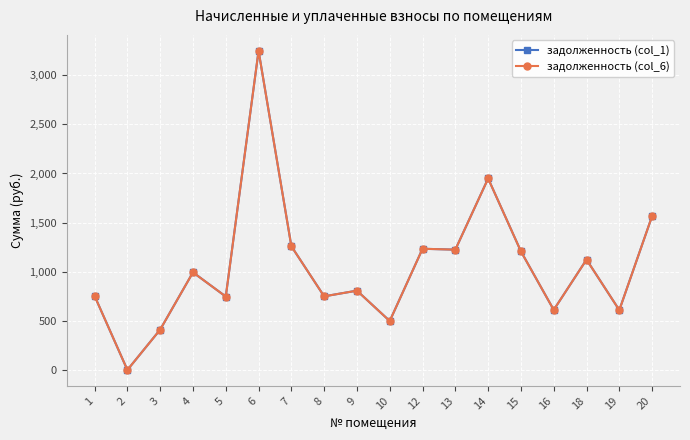

The задолженность (col_1) series shows 163.5 at 8. True or false?

False